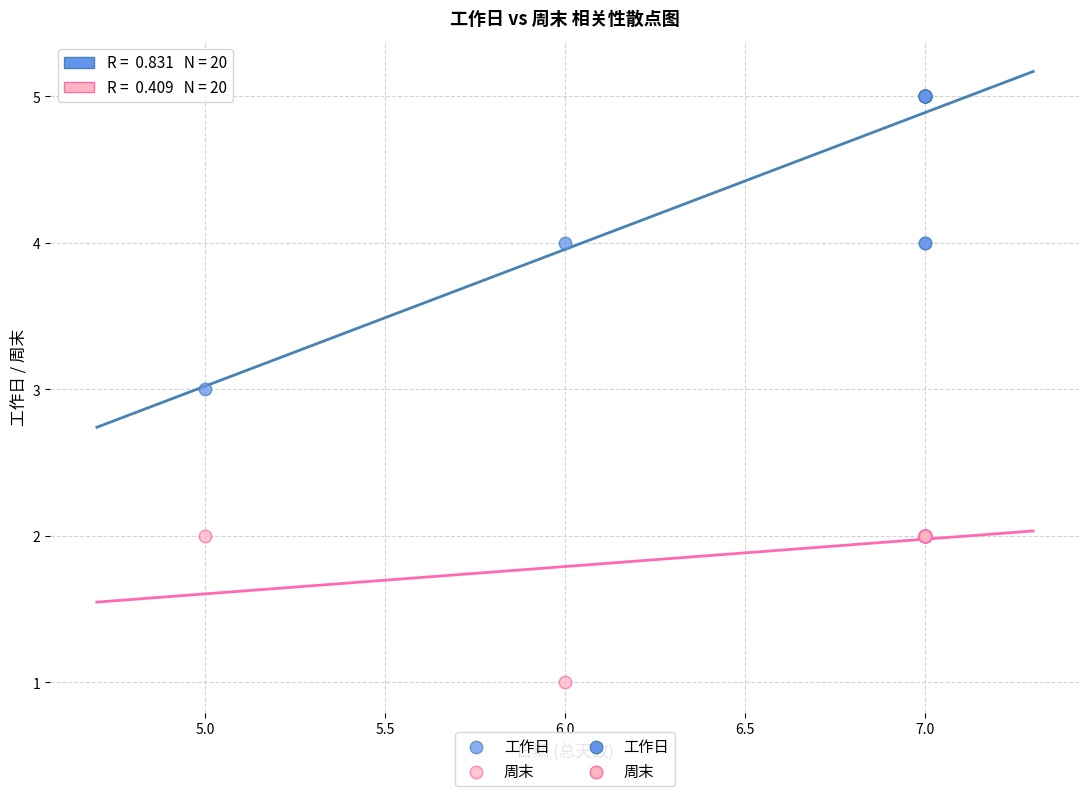

Which series reaches the maximum Y coordinate?

工作日